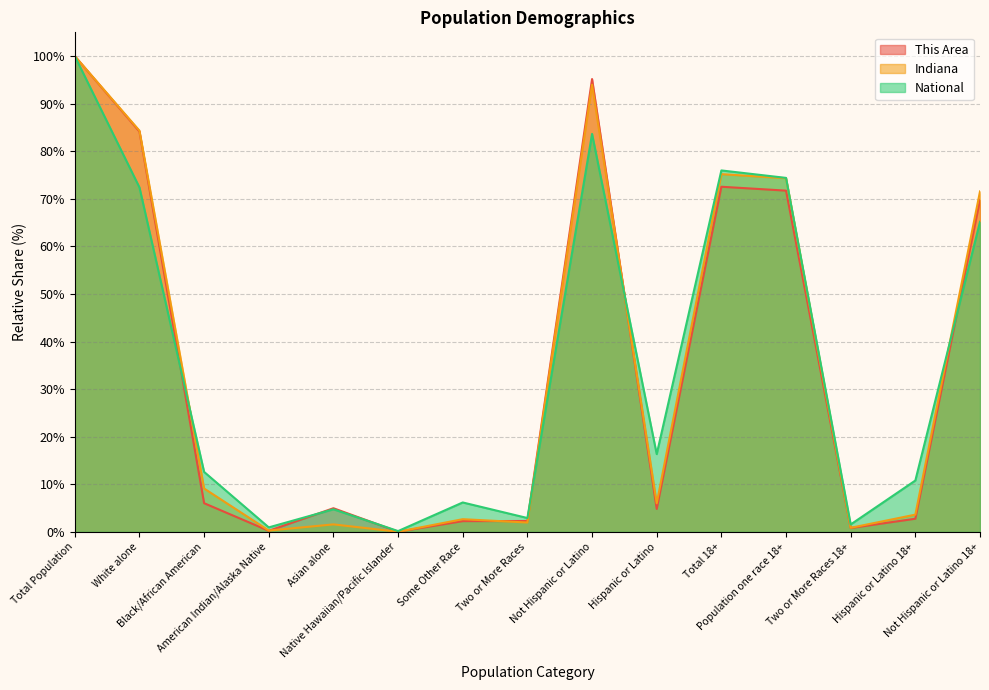

True or false: This Area and National intersect in this chart.

True